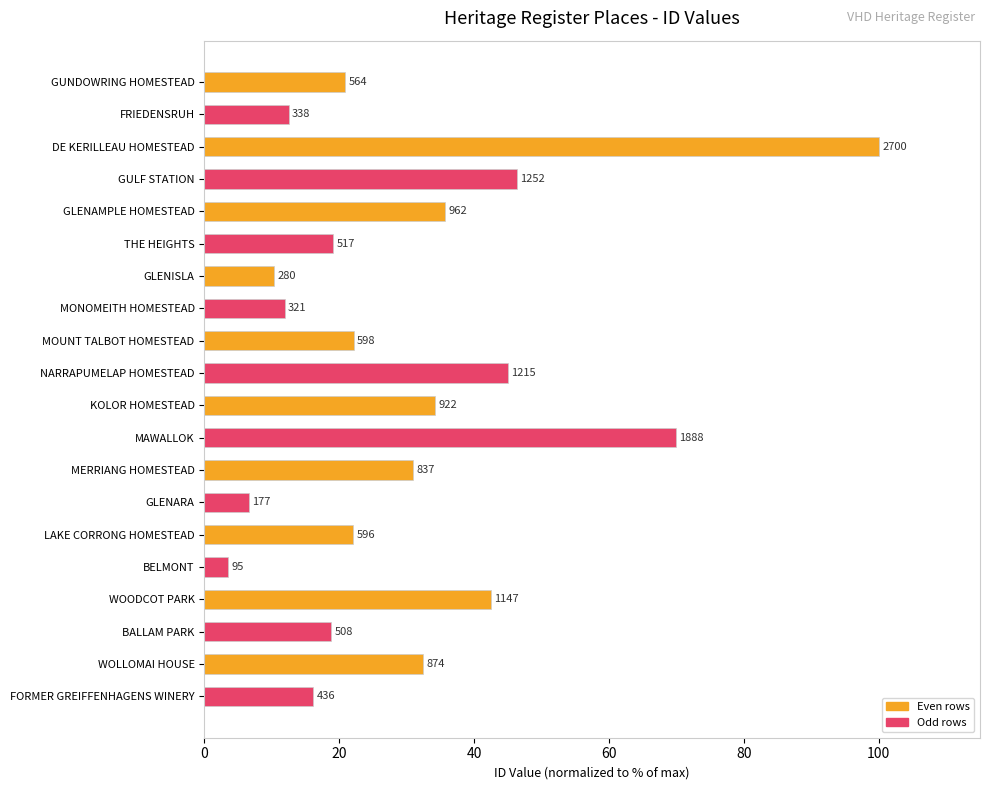

Are the bars horizontal?

Yes